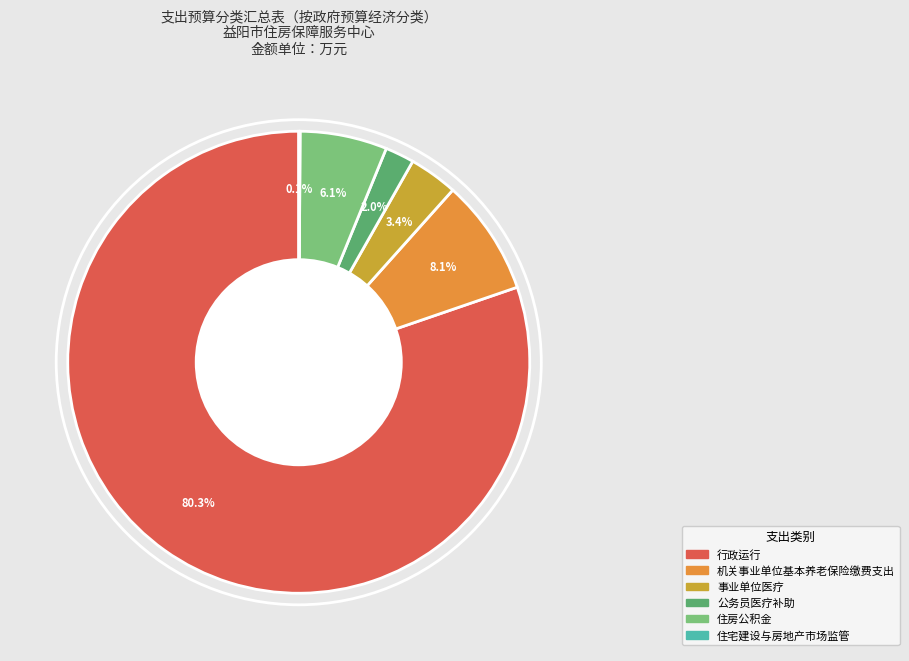

What percentage do 住房公积金 and 公务员医疗补助 together represent?

8.1%